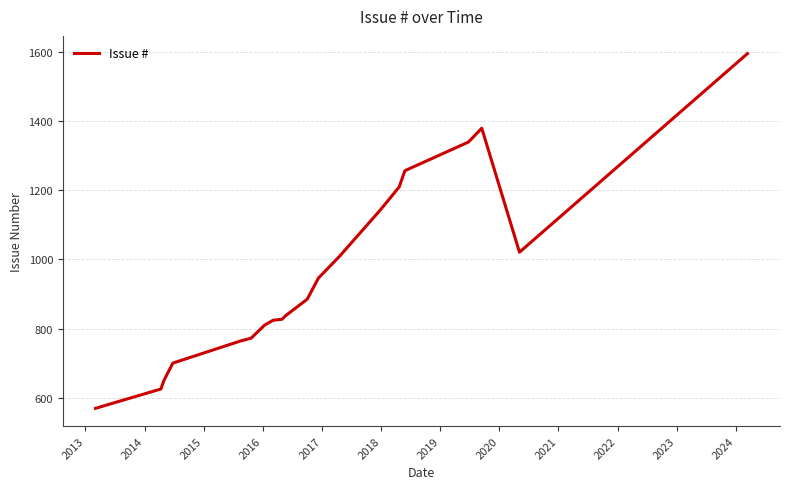

What is the maximum value shown in the chart?

1596